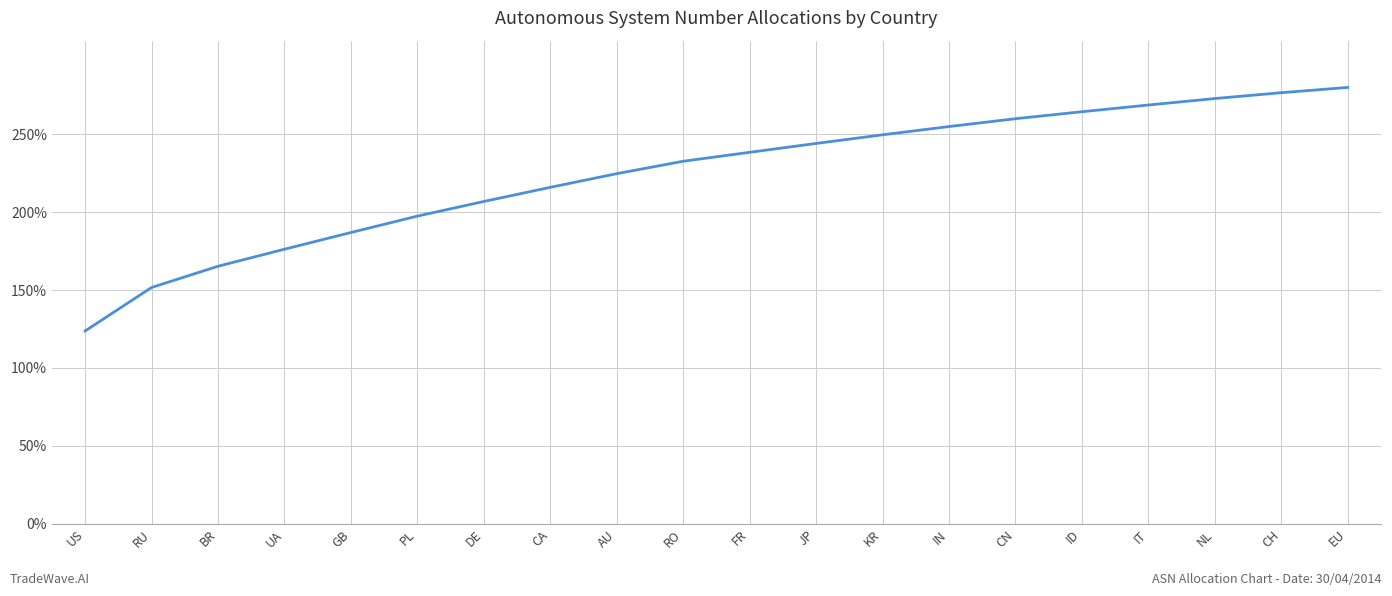

What is the difference between the maximum and minimum values?

156.3